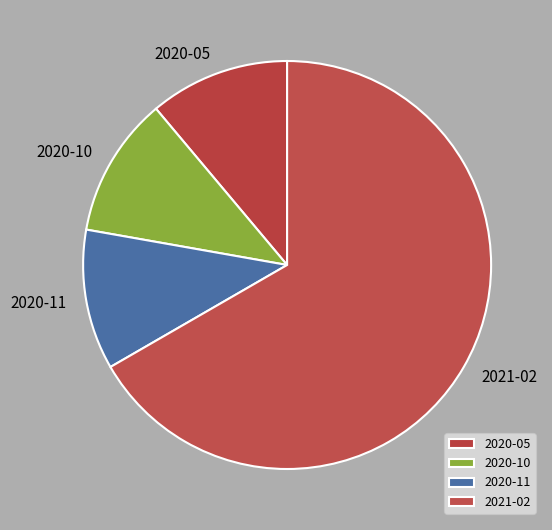

How many slices are in this pie chart?

4